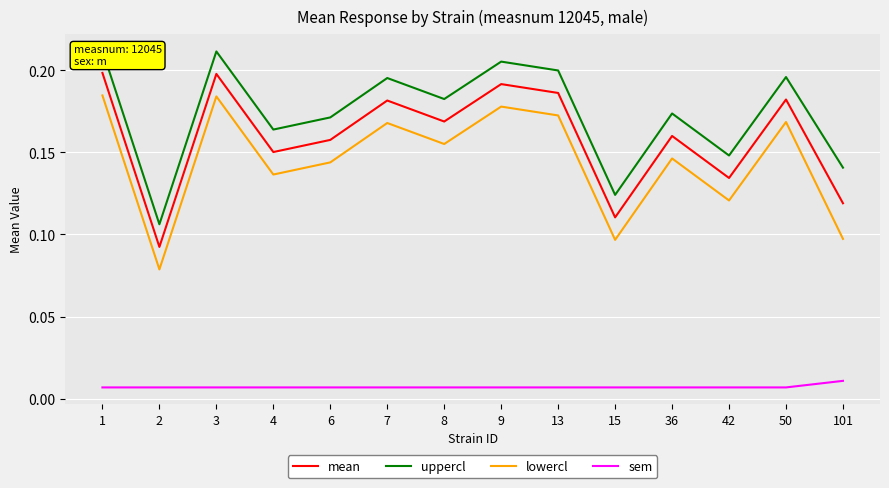

What is the difference between the uppercl values at 2 and 3?

0.1